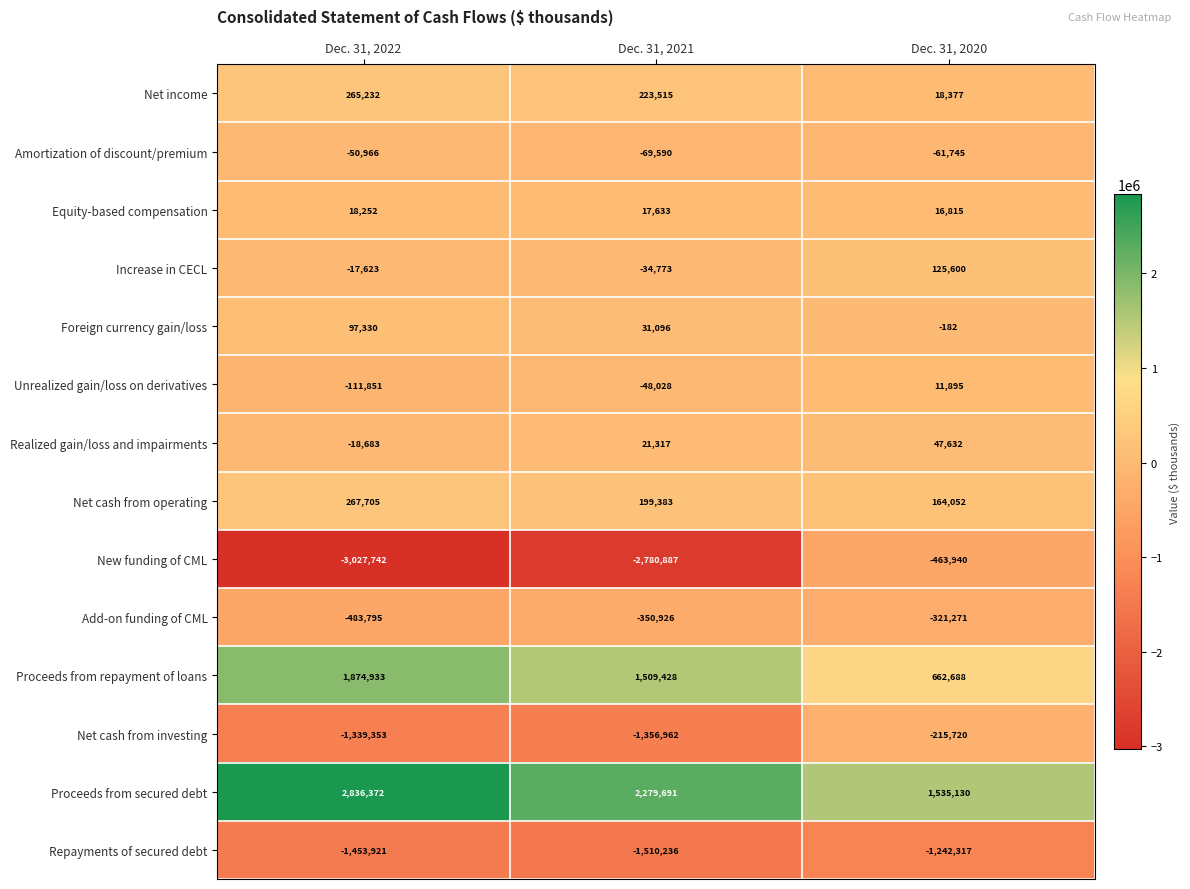

Which series has the largest range (max minus min)?

New funding of CML